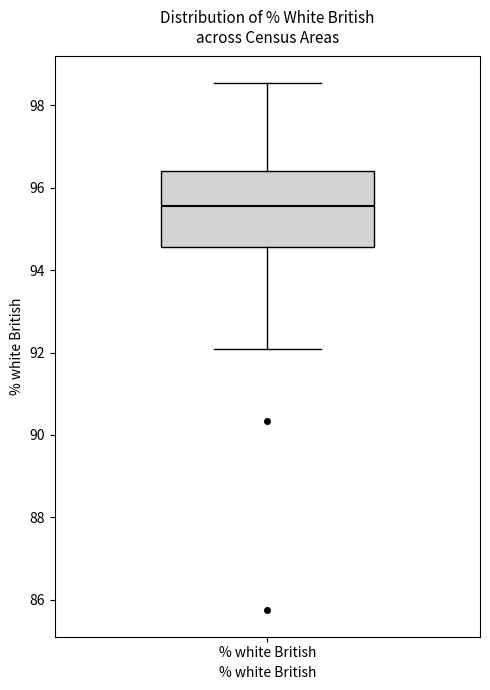

Read this box plot against the y-axis: the position of the median line, the range covered by the box, and the ends of both whiskers. The values are not printed on the chart, so give them approximately, as read against the axis.

median 95.6, box 94.6 to 96.4, whiskers 92.0 to 98.6